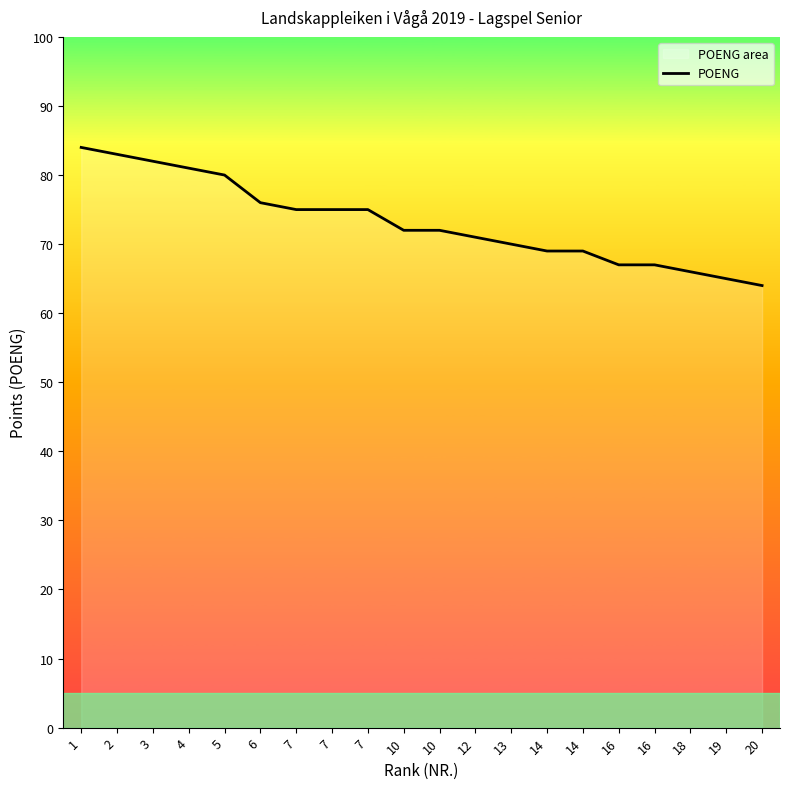

Between 10 and 7, which is larger?

7